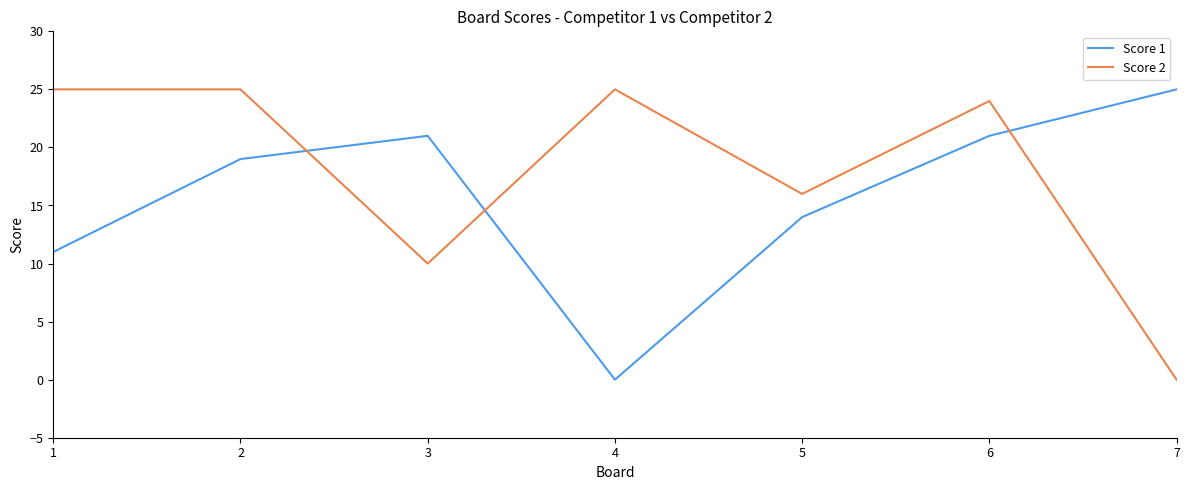

Which series has the largest total across all categories?

Score 2